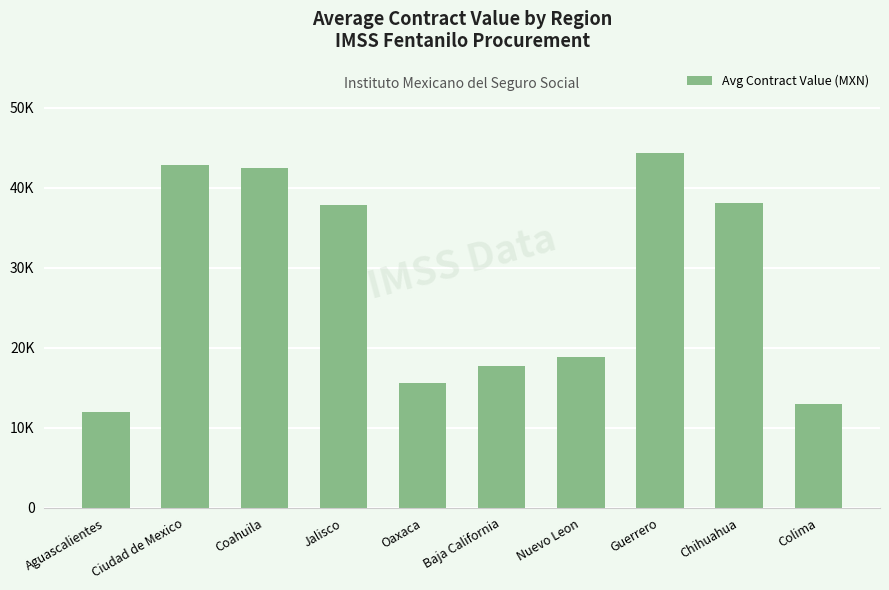

Which has a higher value, Oaxaca or Aguascalientes?

Oaxaca